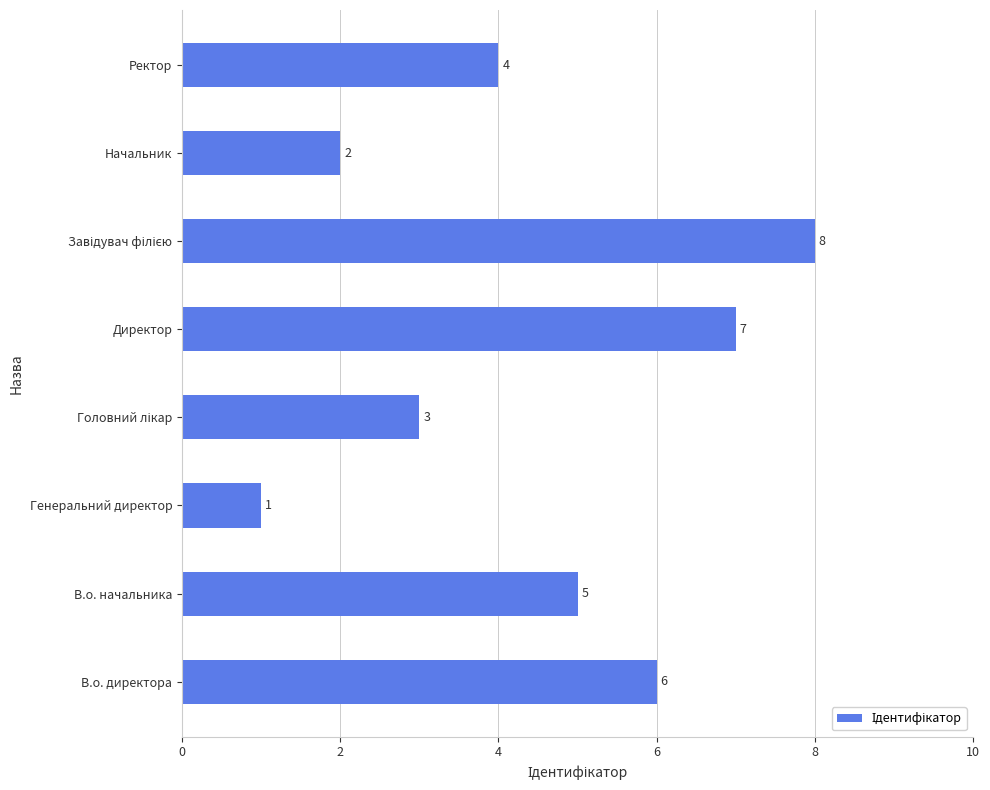

How many values are between 3 and 7?

5